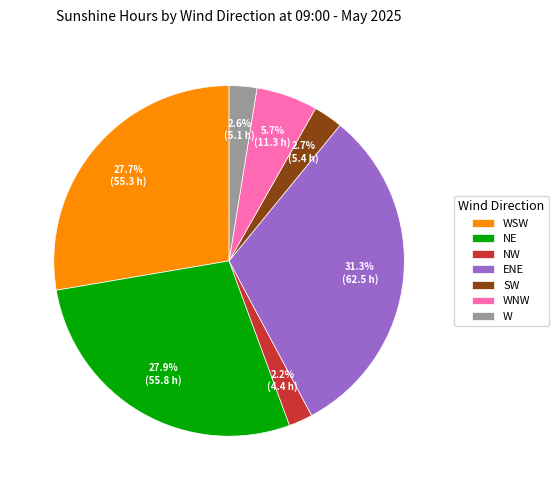

Does WNW represent more than half of the total?

No